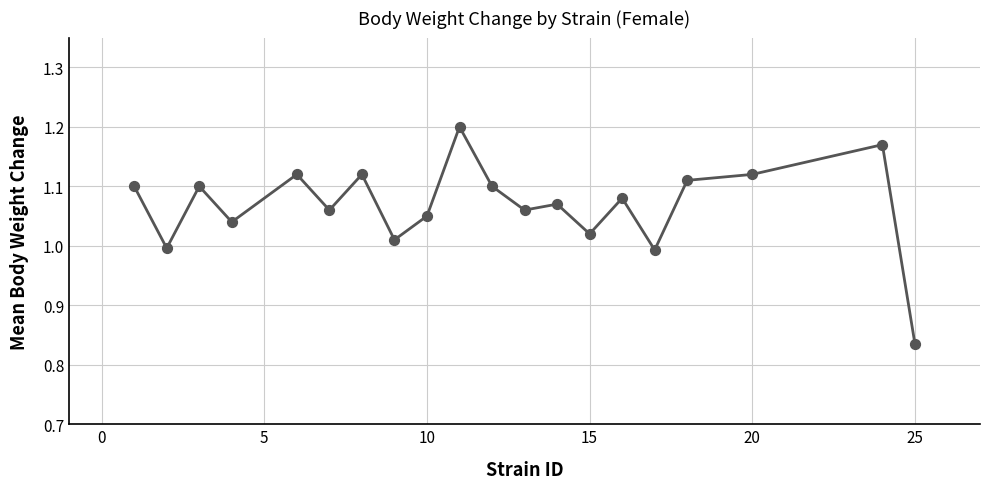

What is the difference between the maximum and minimum values?

0.4